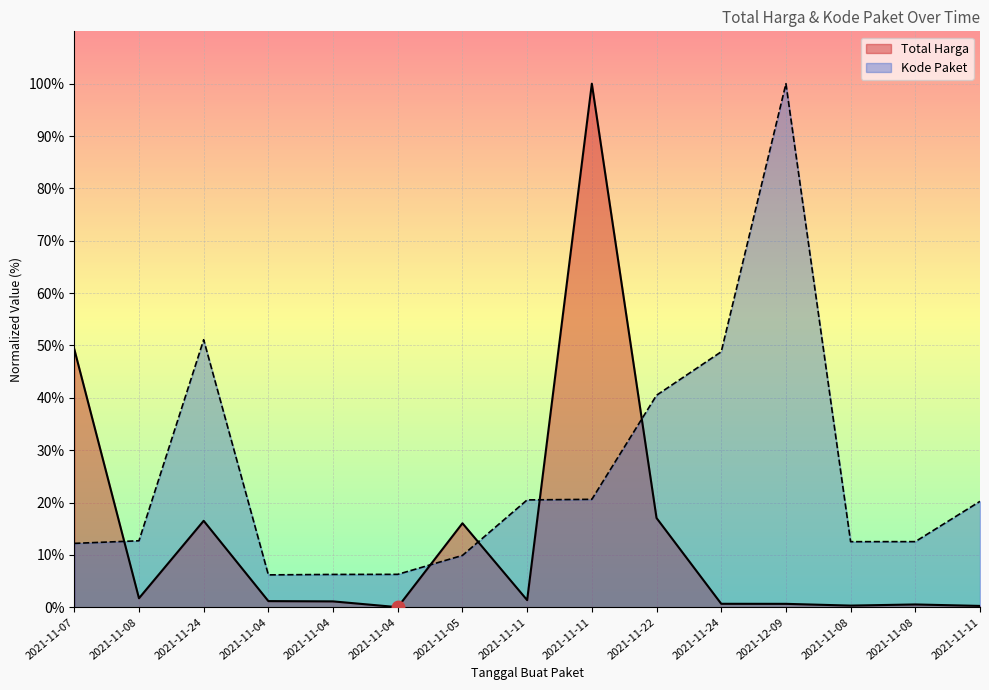

What is the label of the 12th point from the right?

2021-11-04